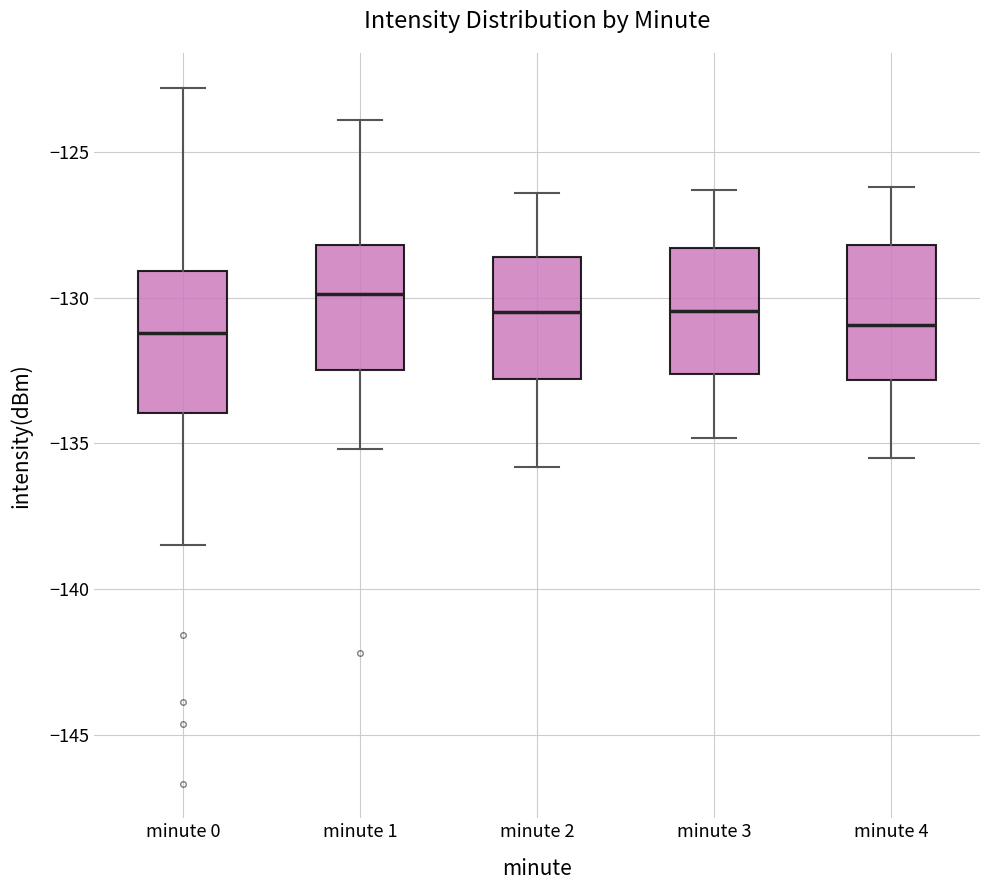

Reading left to right, read every box against the y-axis: the position of its median line, the range the box covers, and the ends of its whiskers. The values are not printed on the chart, so give them approximately, as read against the axis.

minute 0: median -131.0, box -134.0 to -129.0, whiskers -138.5 to -123.0
minute 1: median -130.0, box -132.5 to -128.0, whiskers -135.0 to -124.0
minute 2: median -130.5, box -133.0 to -128.5, whiskers -136.0 to -126.5
minute 3: median -130.5, box -132.5 to -128.5, whiskers -135.0 to -126.5
minute 4: median -131.0, box -133.0 to -128.0, whiskers -135.5 to -126.0